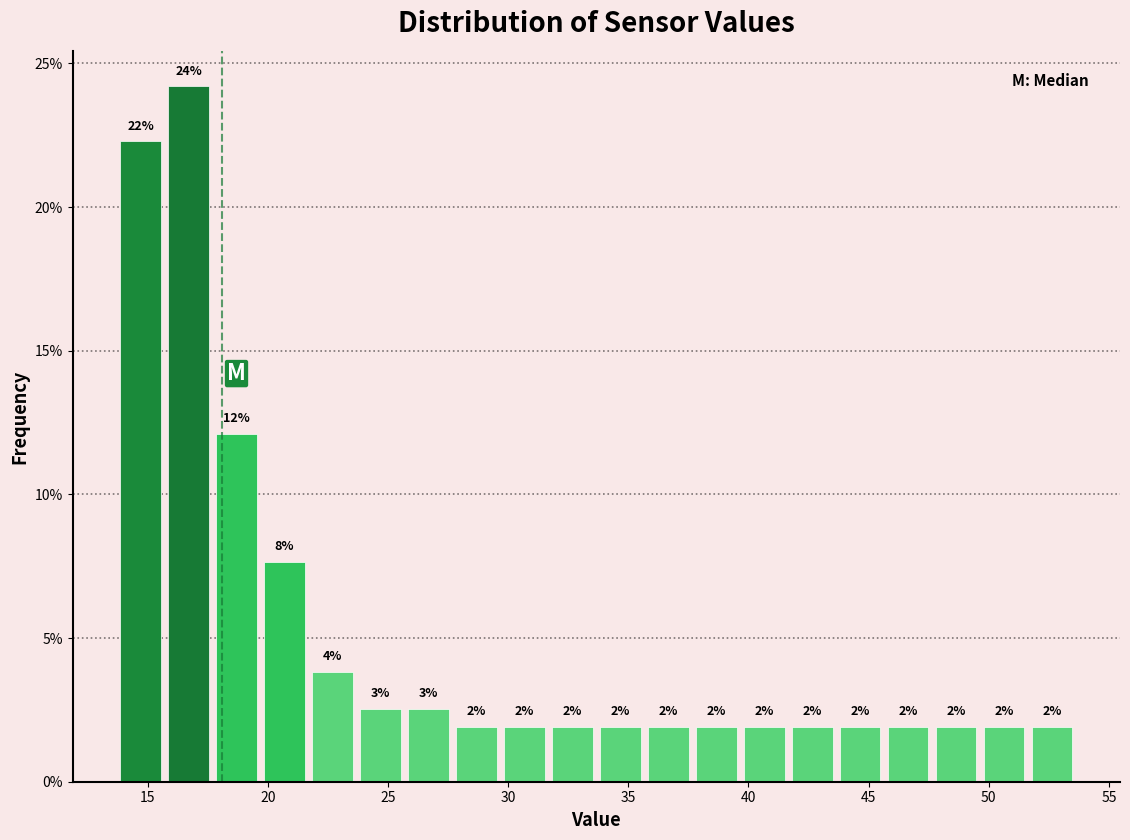

Around what value on the x-axis is the tallest bar? Give the approximate position of its centre, as read against the axis.

16.5